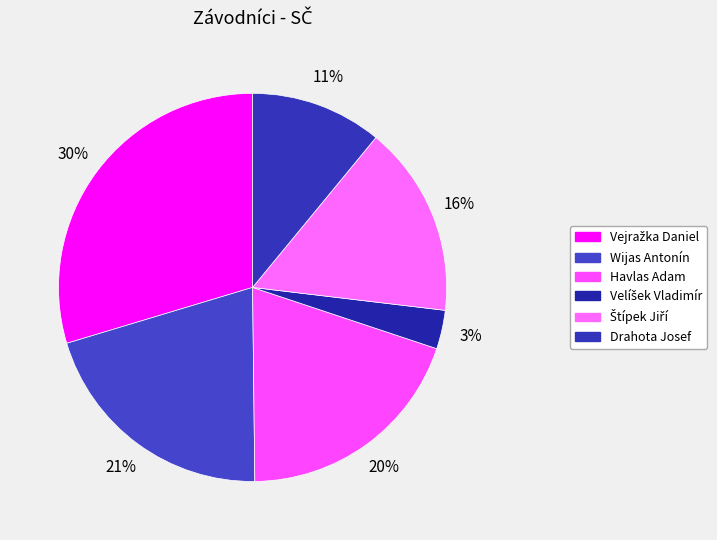

What percentage is NOT represented by Štípek Jiří?

84.1%